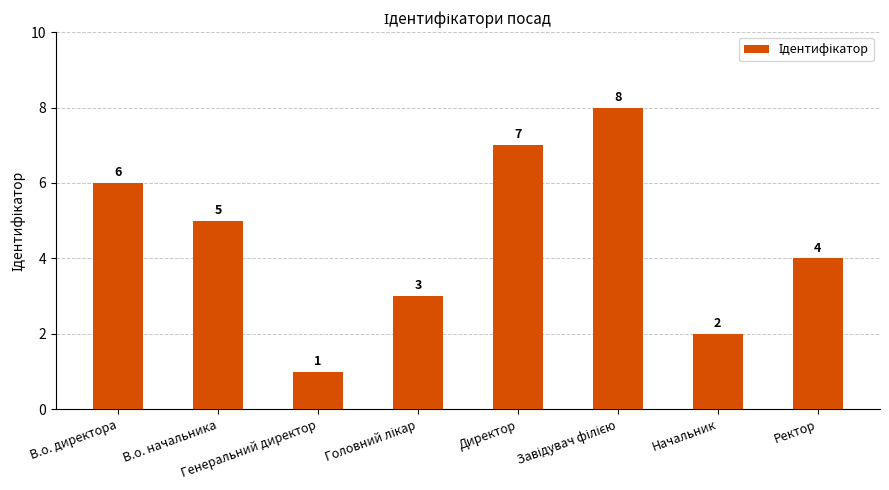

What position from the right is В.о. начальника?

7